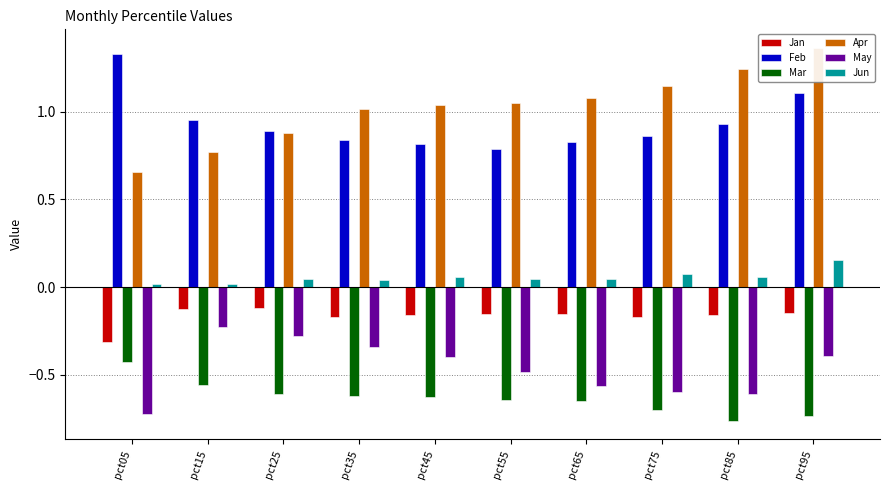

At how many categories does at least one series exceed 1?

8